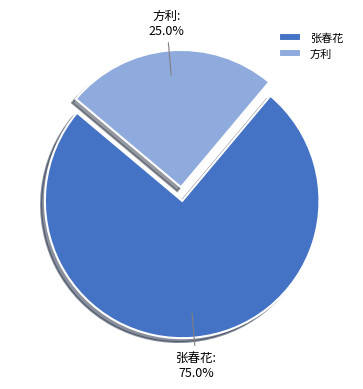

To the nearest percent, what is the average slice percentage?

50%